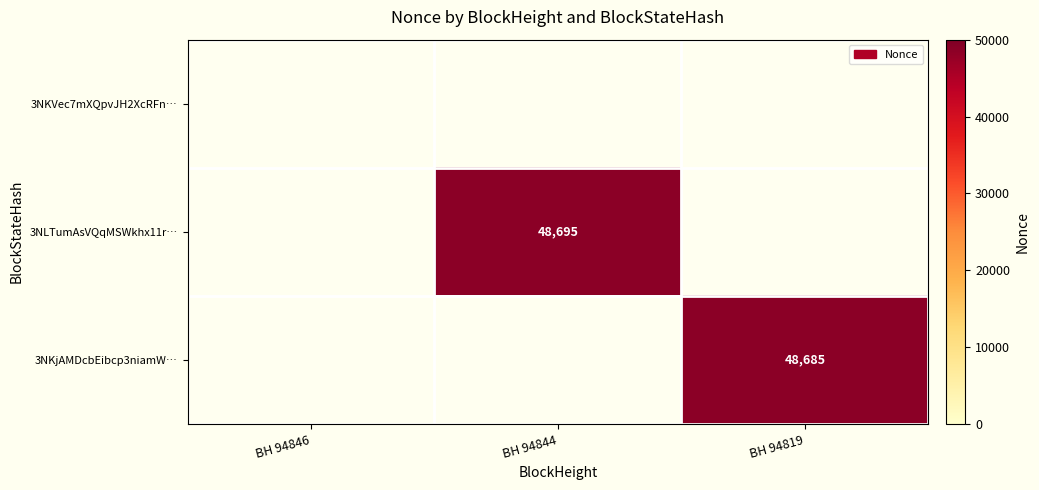

The value of 3NLTumAsVQqMSWkhx11r… at BH 94844 is 48695. True or false?

True